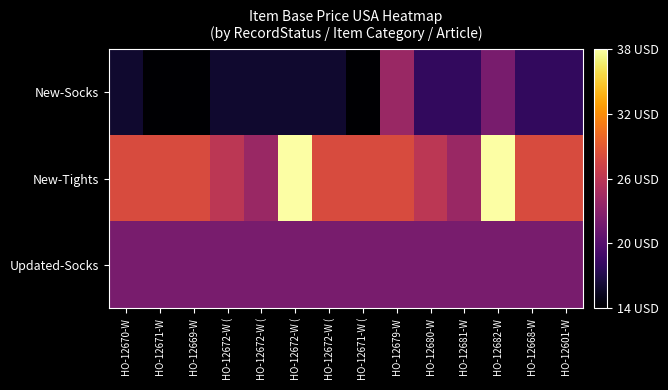

Rank the series by their average value, from lowest to highest.

New-Socks, Updated-Socks, New-Tights